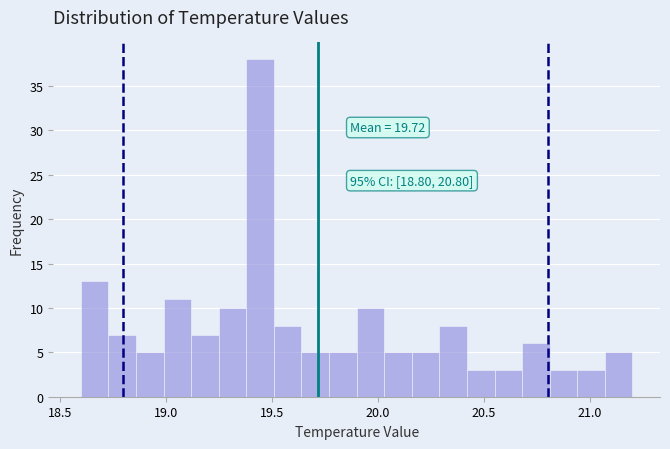

Around what value on the x-axis is the tallest bar? Give the approximate position of its centre, as read against the axis.

19.45